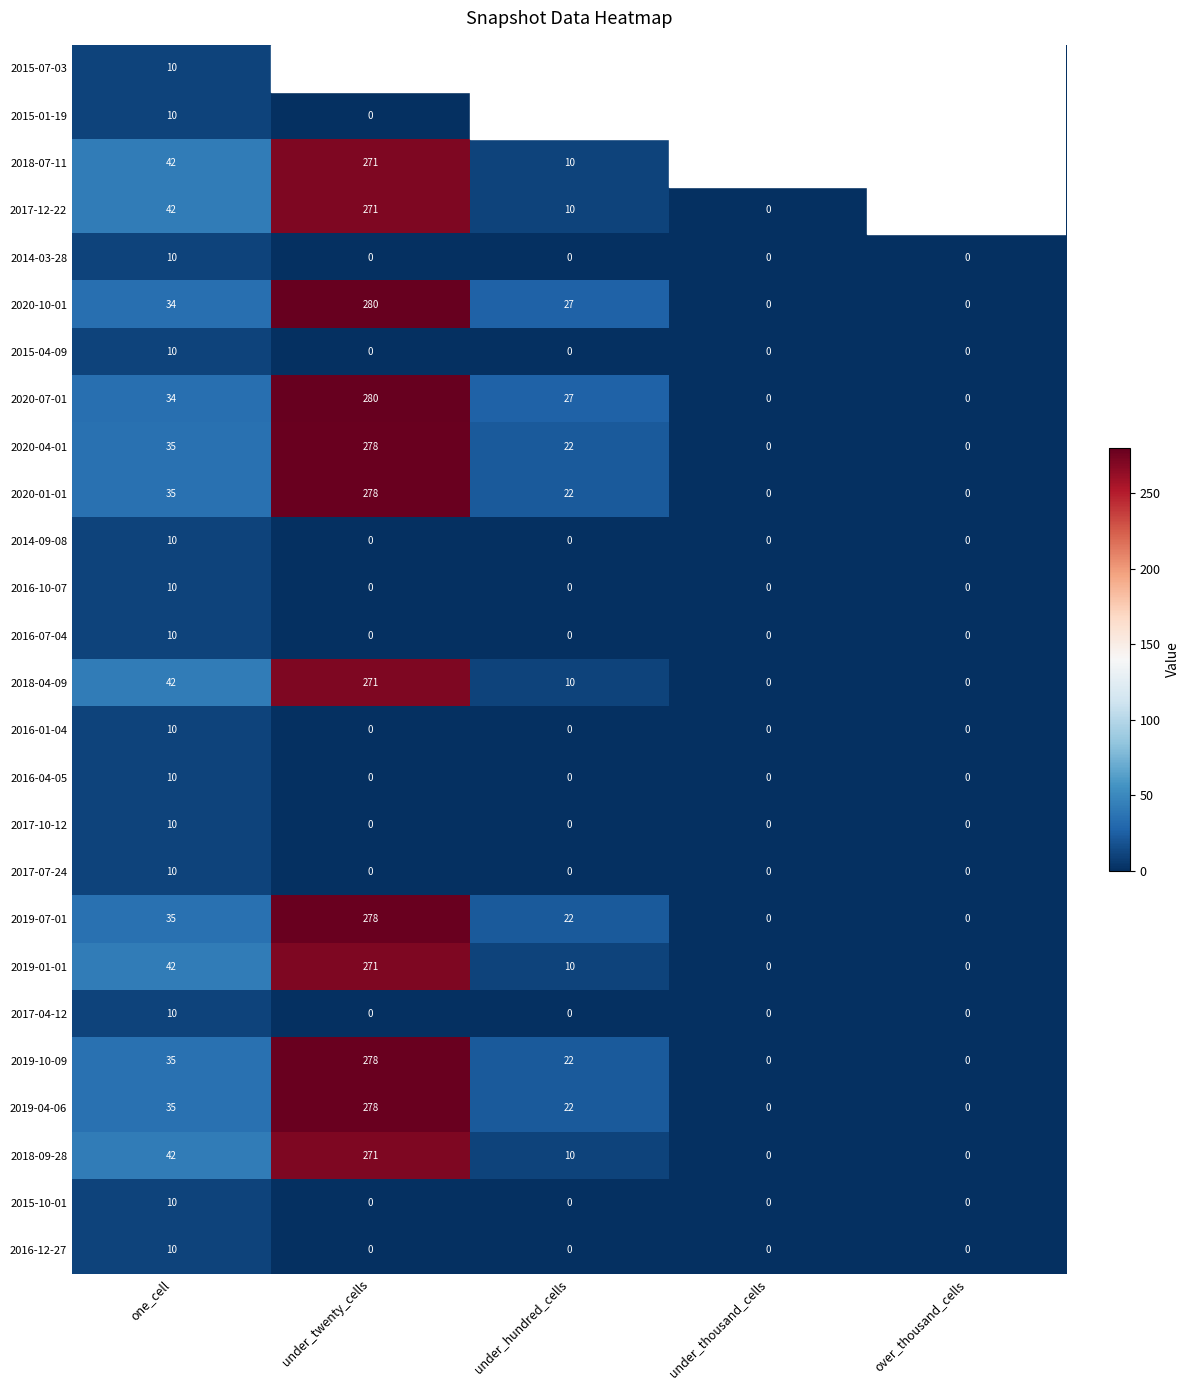

Where is 2020-07-01 nearest to the value 140?

one_cell